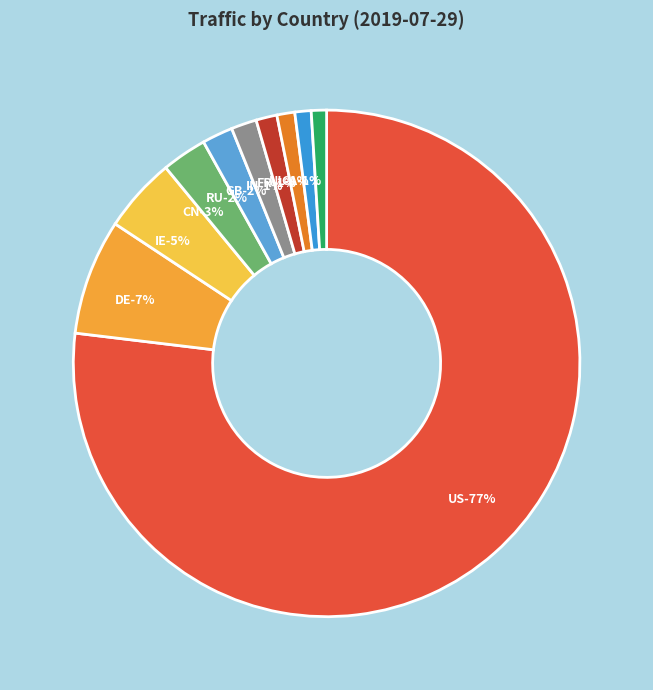

To the nearest percent, what is the average slice percentage?

10%